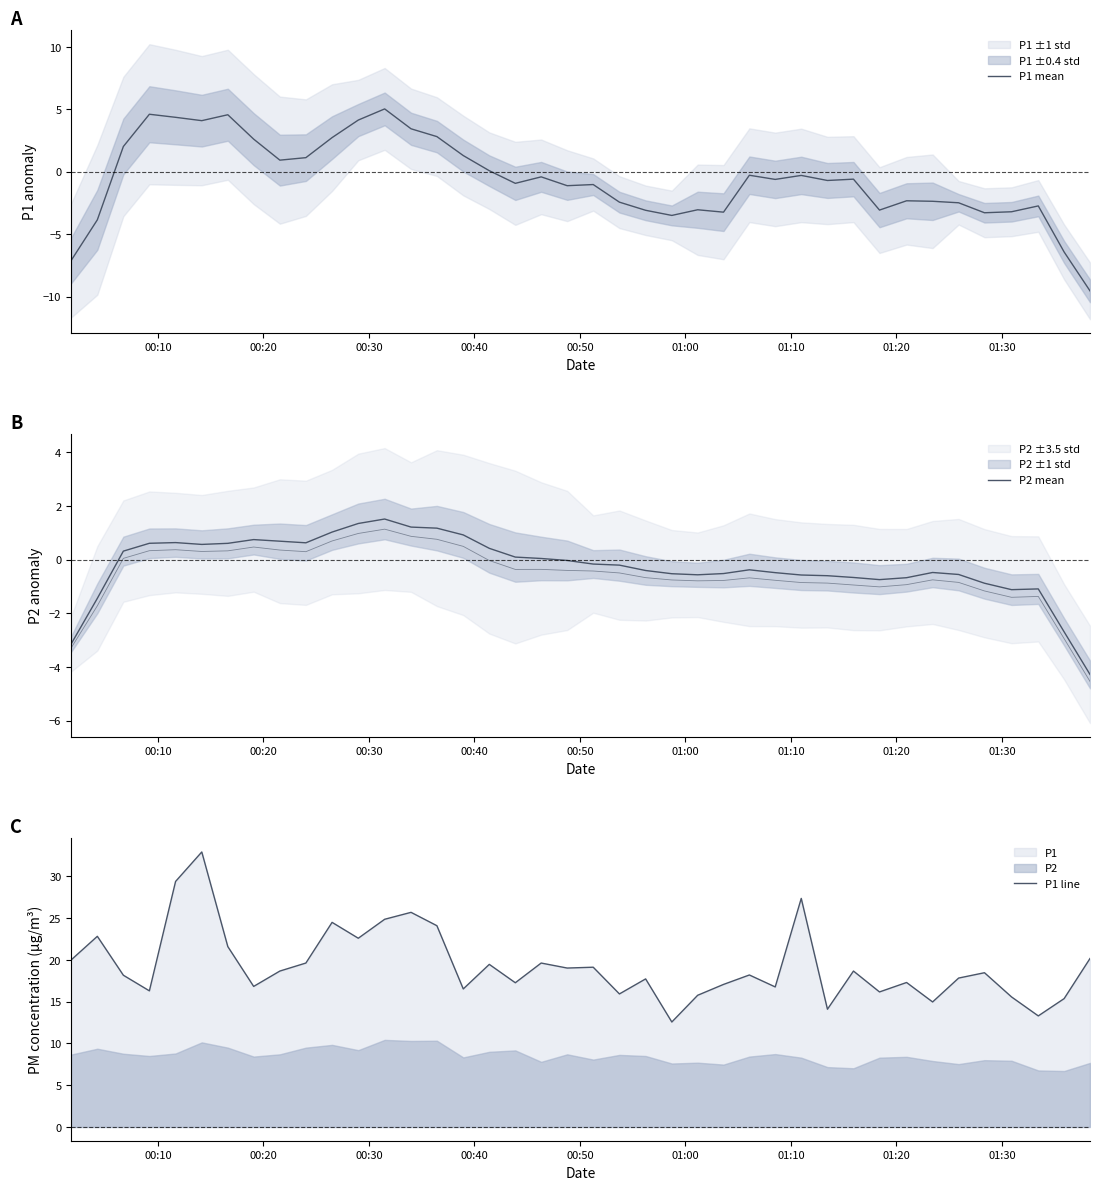

Reading left to right, transcribe all the data shown in this chart.

P1 mean: -7.1	-3.9	2.0	4.6	4.4	4.1	4.6	2.6	0.9	1.1	2.7	4.1	5.0	3.4	2.8	1.3	0.1	-0.9	-0.4	-1.1	-1.0	-2.4	-3.1	-3.5	-3.0	-3.2	-0.3	-0.6	-0.3	-0.7	-0.6	-3.1	-2.3	-2.4	-2.5	-3.3	-3.2	-2.7	-6.4	-9.5
P2 mean: -3.1	-1.4	0.3	0.6	0.6	0.6	0.6	0.7	0.7	0.6	1.0	1.3	1.5	1.2	1.2	0.9	0.4	0.1	0.0	-0.0	-0.2	-0.2	-0.4	-0.5	-0.6	-0.5	-0.4	-0.5	-0.6	-0.6	-0.7	-0.7	-0.7	-0.5	-0.6	-0.9	-1.1	-1.1	-2.7	-4.3
P1 line: 20.0	22.8	18.2	16.3	29.4	32.9	21.6	16.8	18.7	19.6	24.5	22.6	24.9	25.7	24.1	16.5	19.5	17.3	19.6	19.0	19.1	15.9	17.7	12.6	15.8	17.1	18.2	16.8	27.4	14.1	18.7	16.2	17.3	15.0	17.8	18.5	15.6	13.3	15.4	20.2